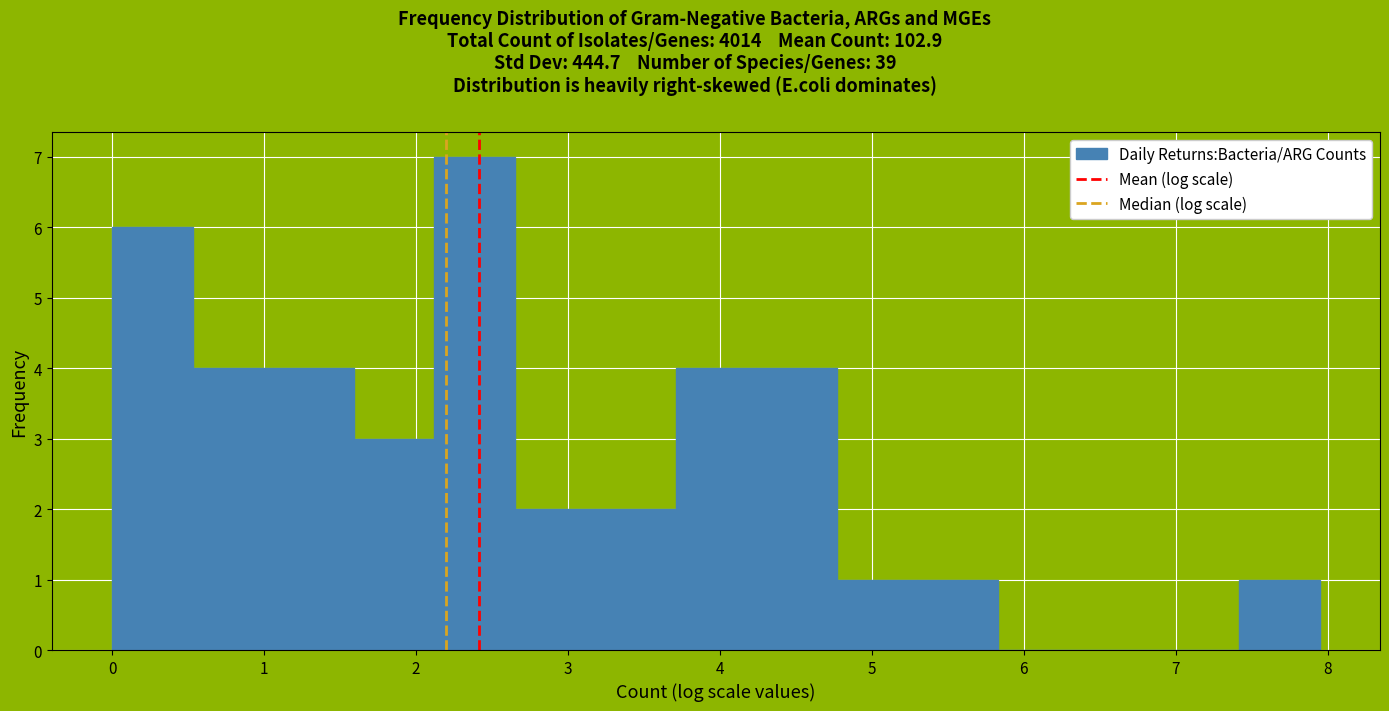

Which range on the x-axis has the tallest bar?

2.1 to 2.6